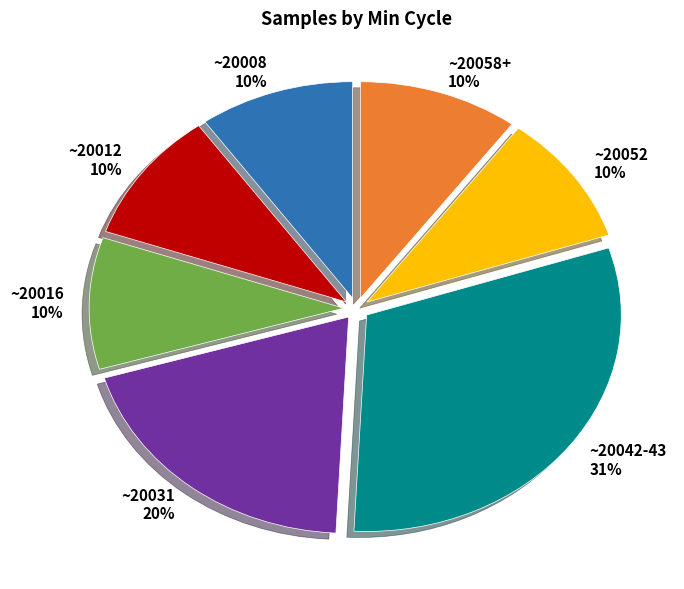

How many segments does this pie chart have?

7